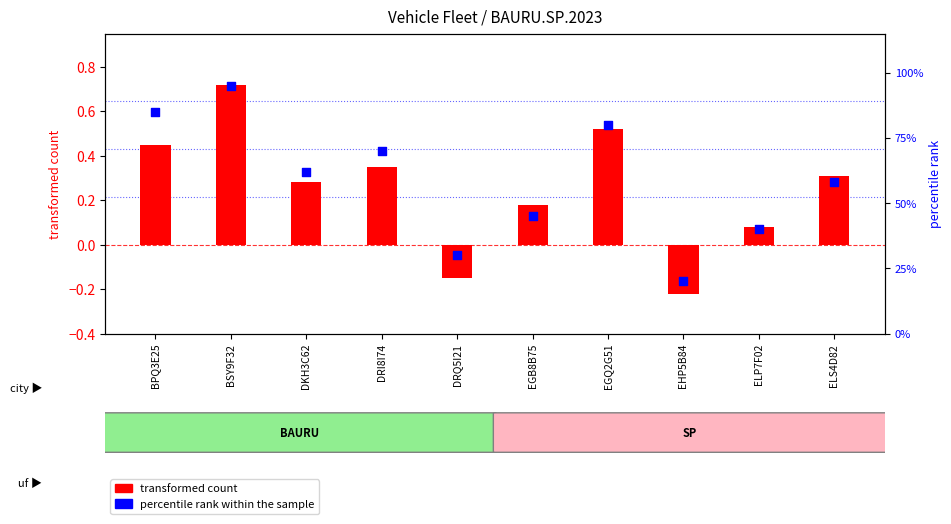

Is the value of percentile rank within the sample at BSY9F32 greater than the value of Valor FIPE (normalized) at DKH3C62?

Yes